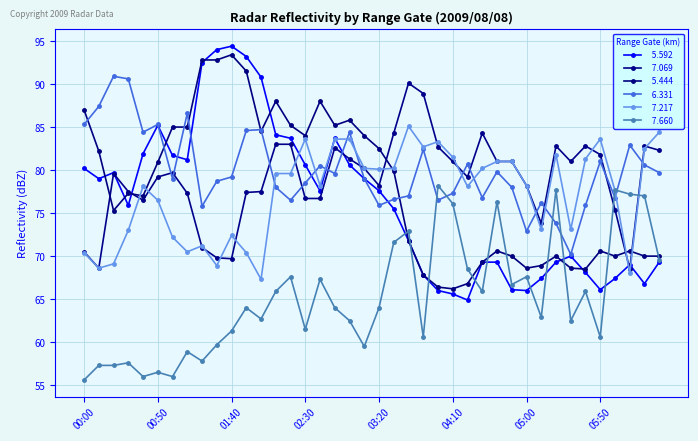

How many distinct data groups are displayed?

6